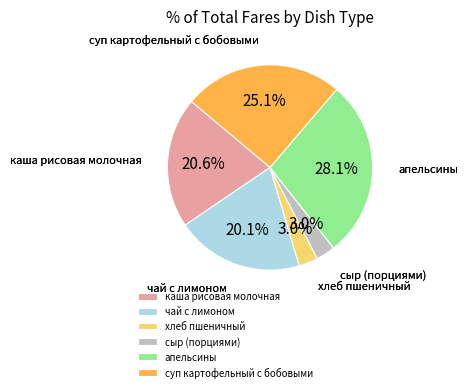

What percentage is the хлеб пшеничный slice, to the nearest percent?

3%